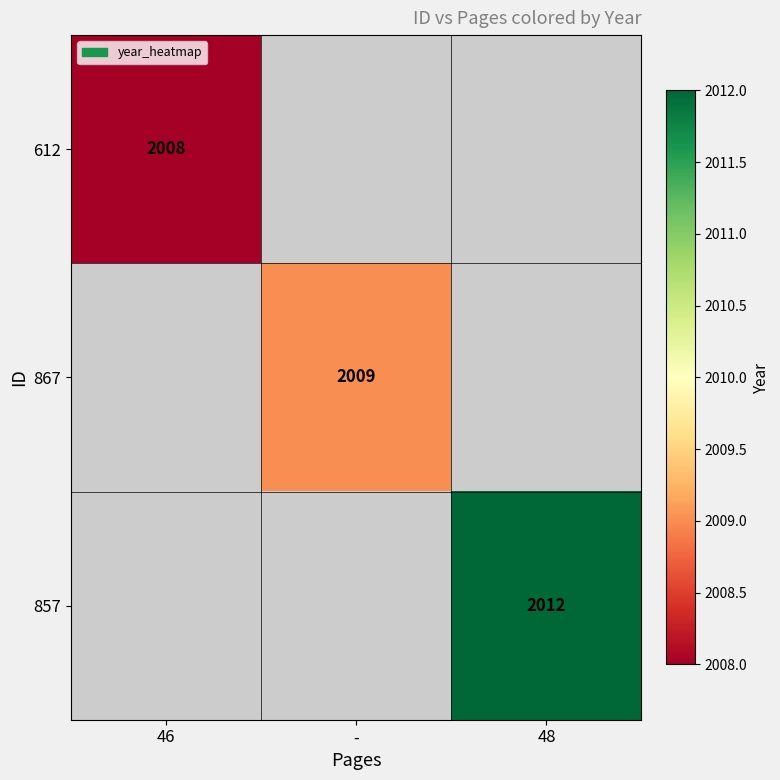

Is it true that 867 equals 1201 at -?

False